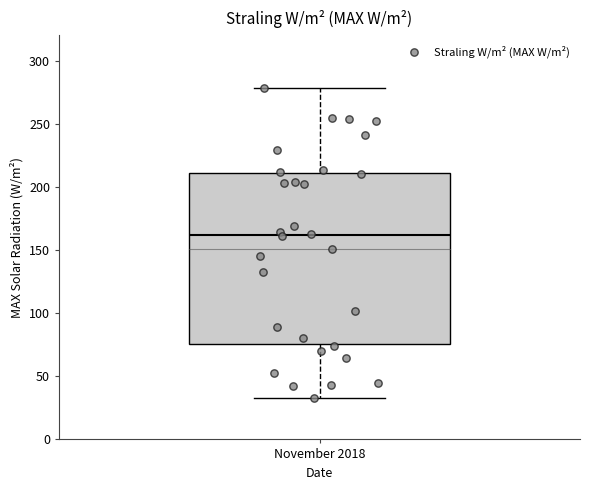

Read this box plot against the y-axis: the position of the median line, the range covered by the box, and the ends of both whiskers. The values are not printed on the chart, so give them approximately, as read against the axis.

median 160, box 75 to 210, whiskers 35 to 280